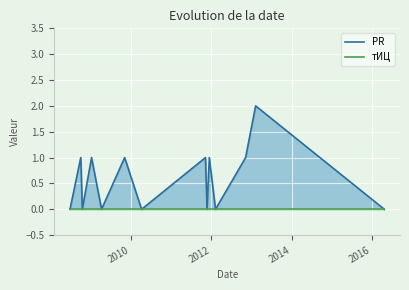

Which series has the largest range (max minus min)?

PR